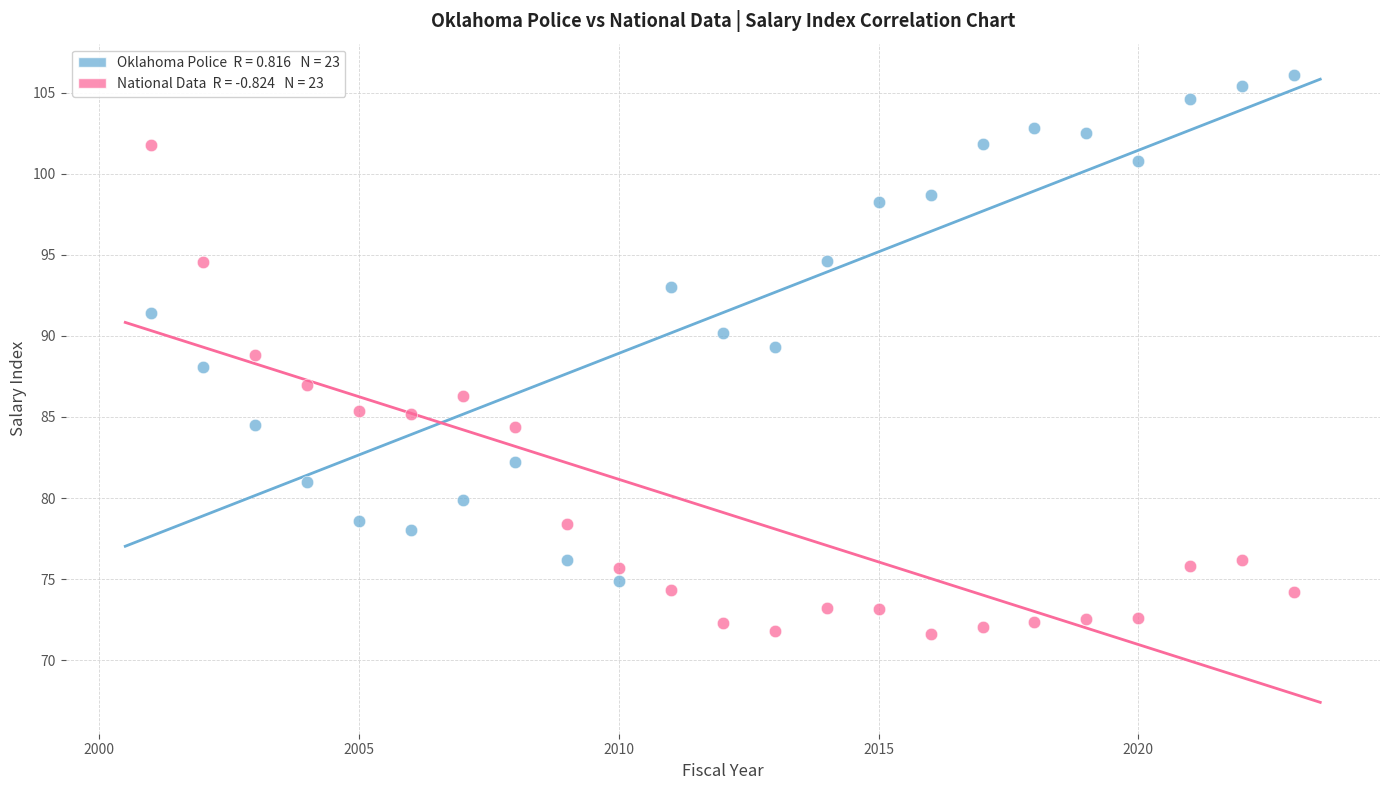

Across all data points, what is the range of Y values (max minus min)?

34.4